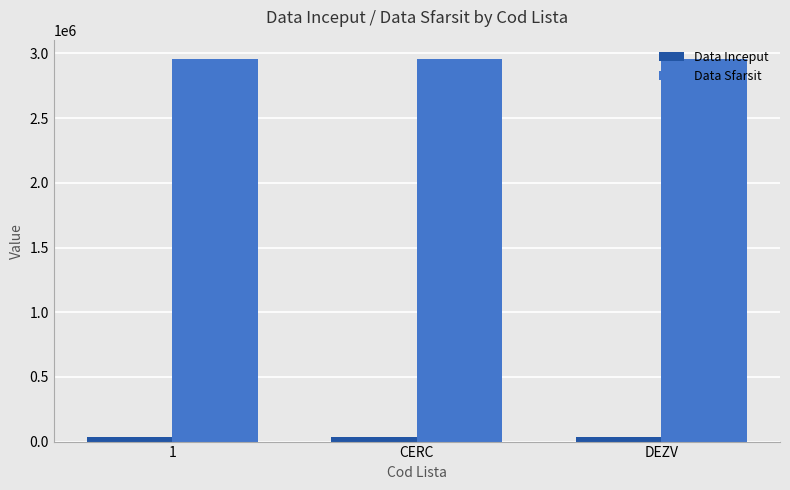

What value does the Data Sfarsit series have at DEZV?

2958465